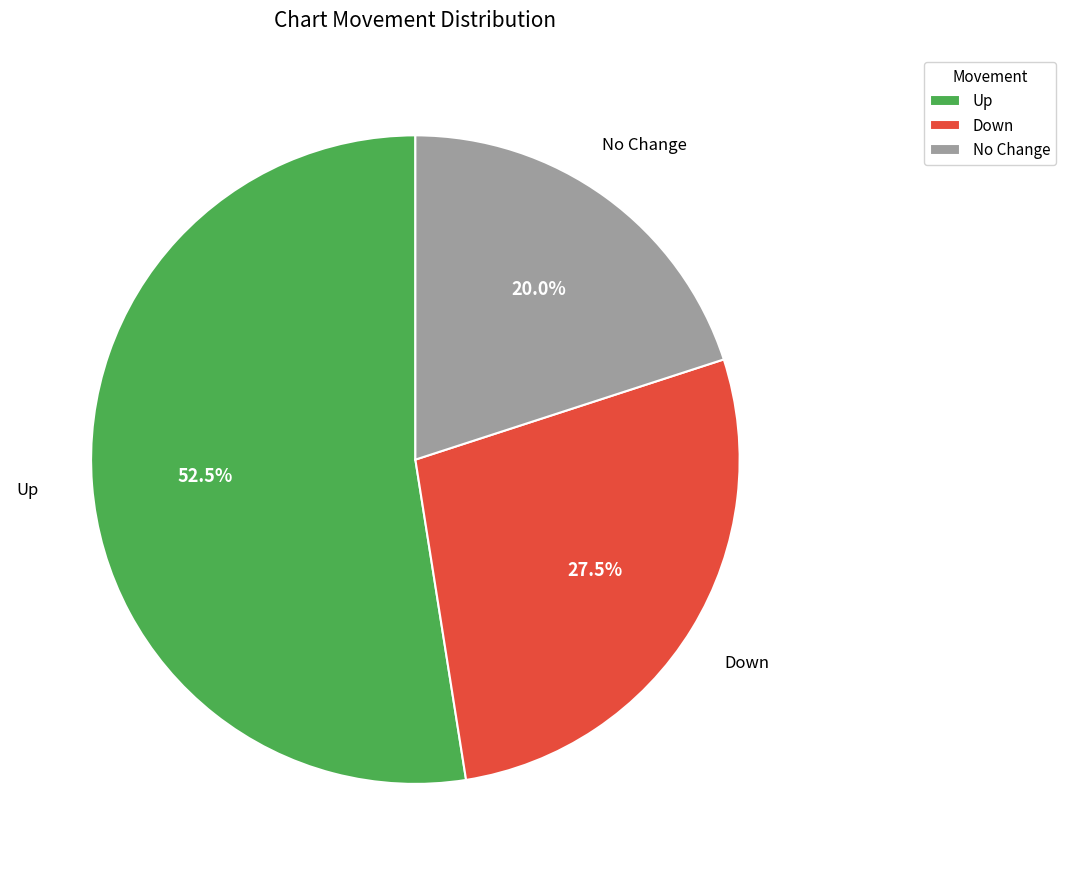

Which category has the biggest portion of the pie?

Up